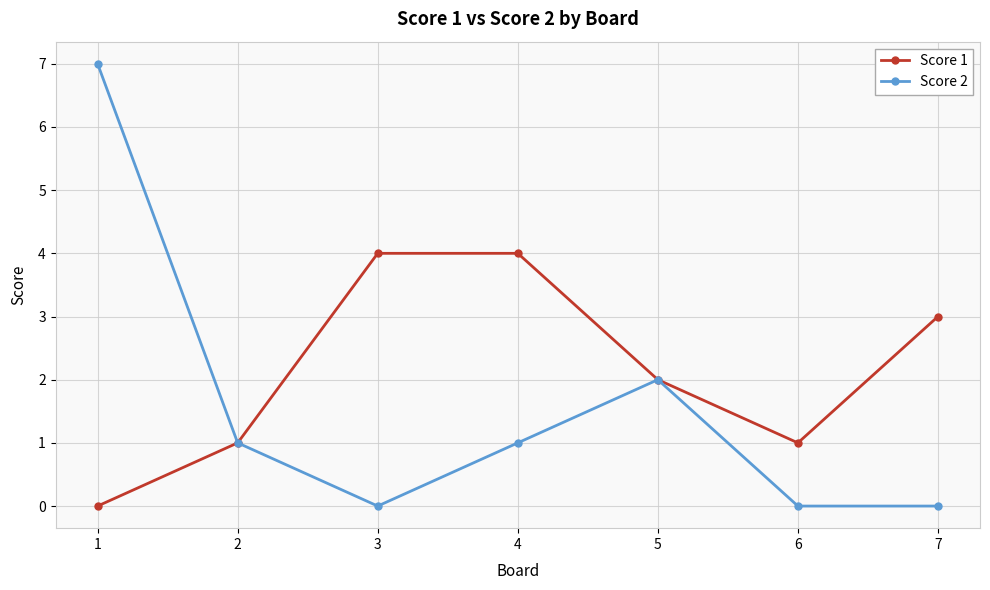

The Score 1 series shows 2 at 4. True or false?

False